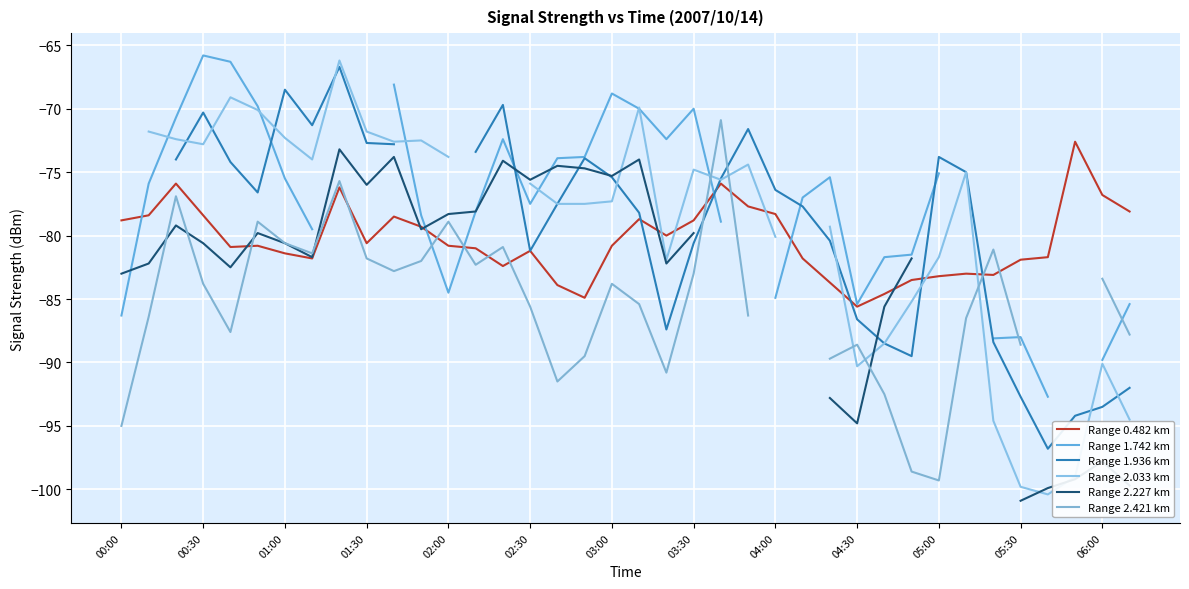

What are all the series names shown in the legend?

Range 0.482 km, Range 1.742 km, Range 1.936 km, Range 2.033 km, Range 2.227 km, Range 2.421 km